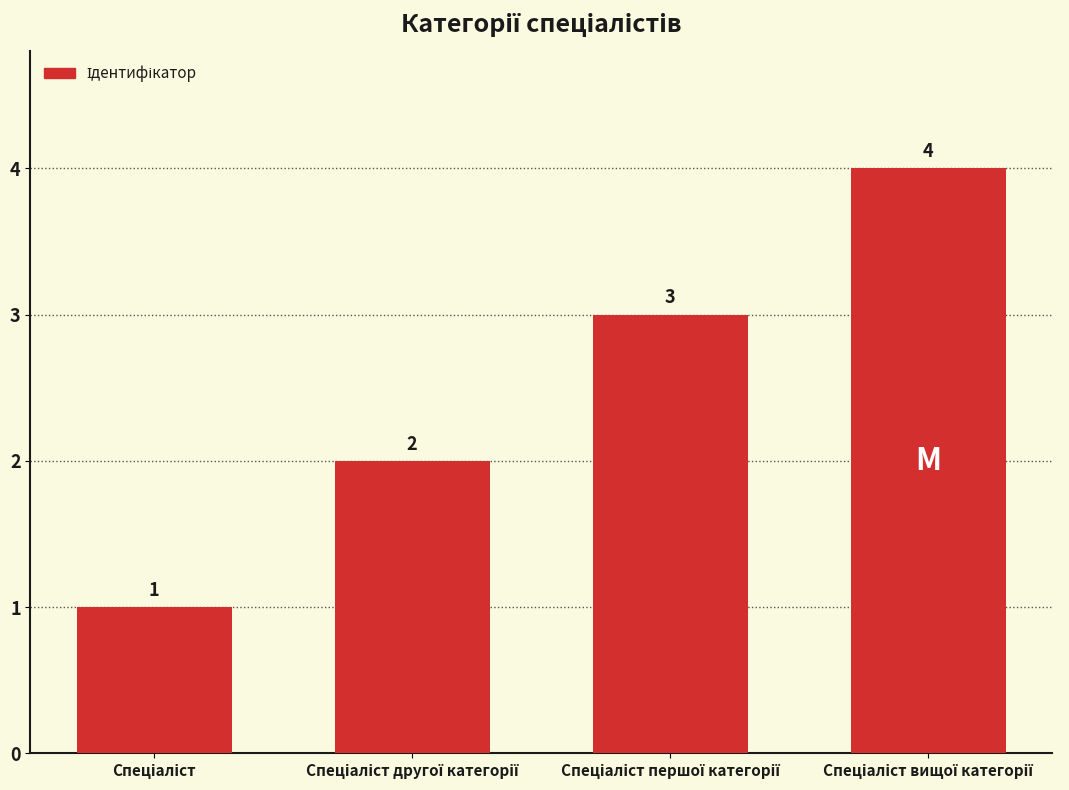

Are the bars grouped side by side (vs. stacked)?

No